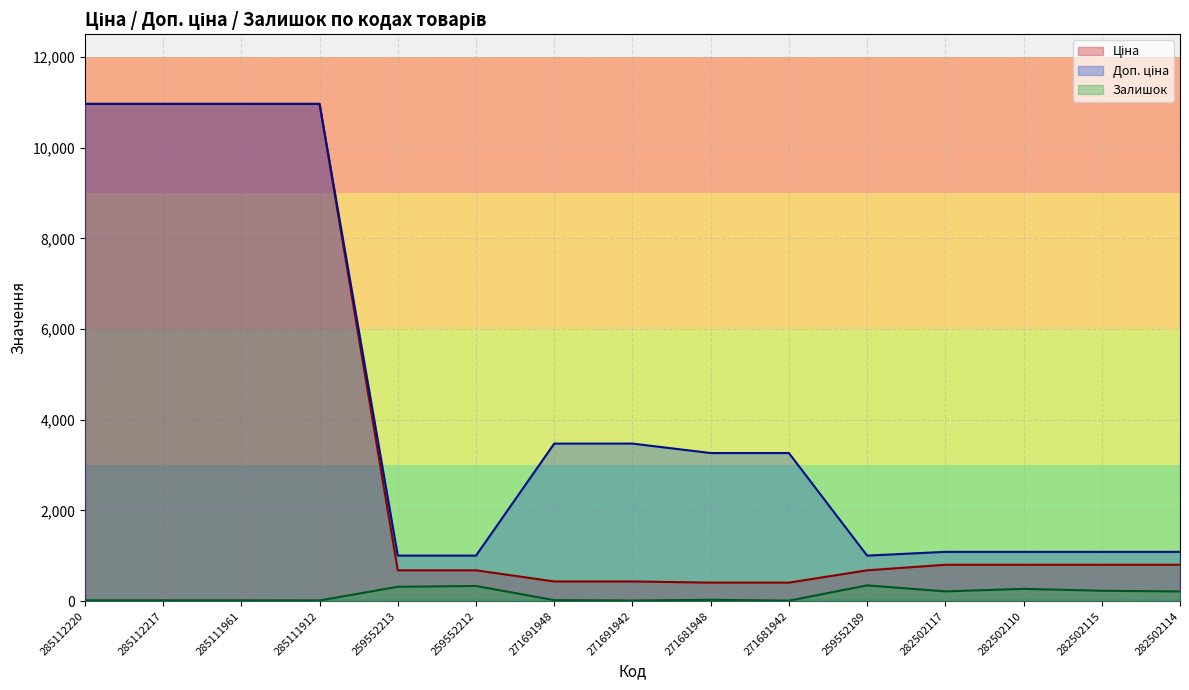

Which series has the largest total across all categories?

Доп. ціна